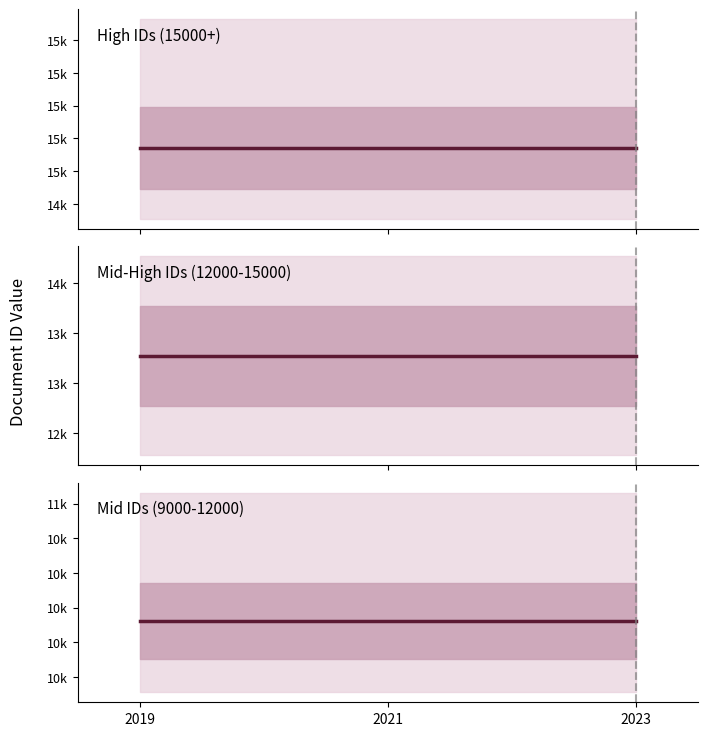

The Mid-High IDs (12000-15000) series shows 8426.5 at 2019. True or false?

False